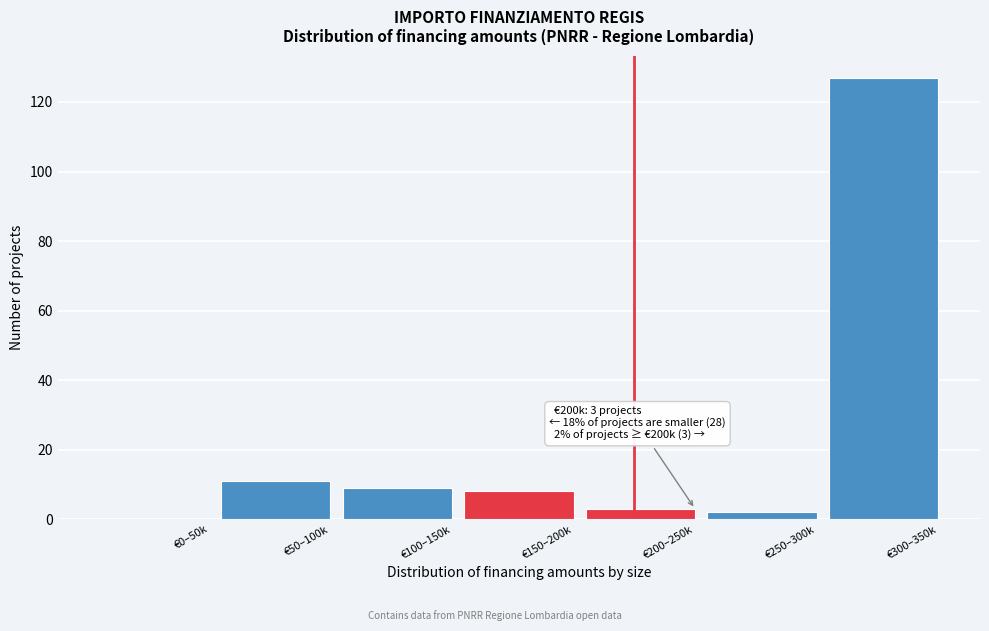

Reading right to left, what are all the values shown in this chart?

€300–350k=127	€250–300k=2	€200–250k=3	€150–200k=8	€100–150k=9	€50–100k=11	€0–50k=0